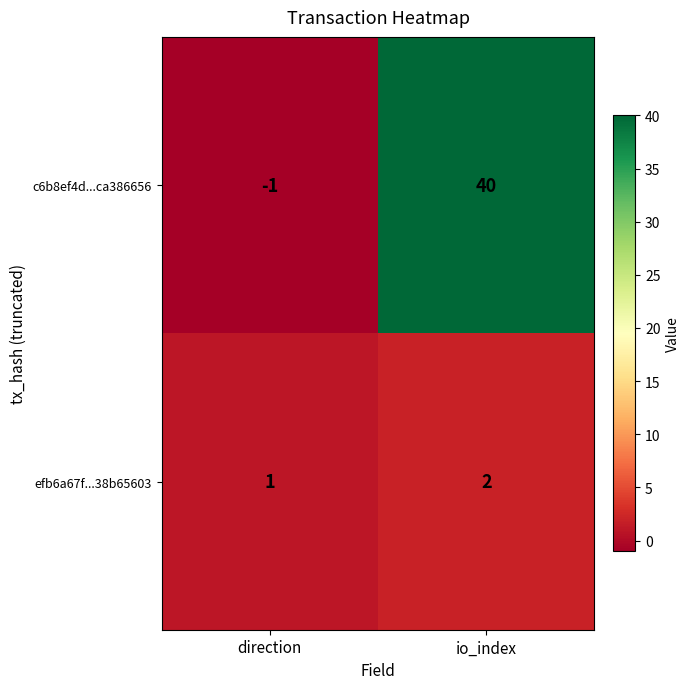

True or false: efb6a67f...38b65603 has a value of 0 at direction.

False